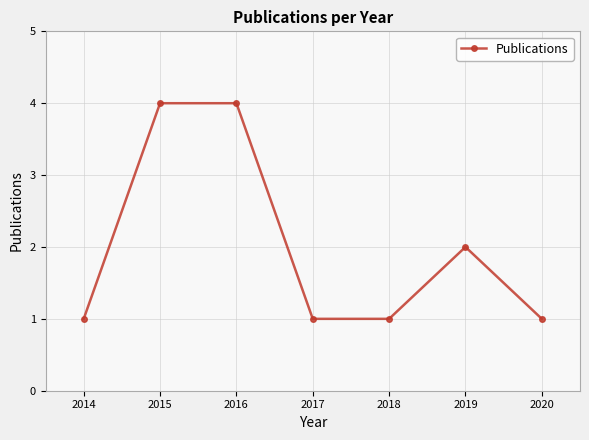

The chart shows a value of 2 at 2017. True or false?

False